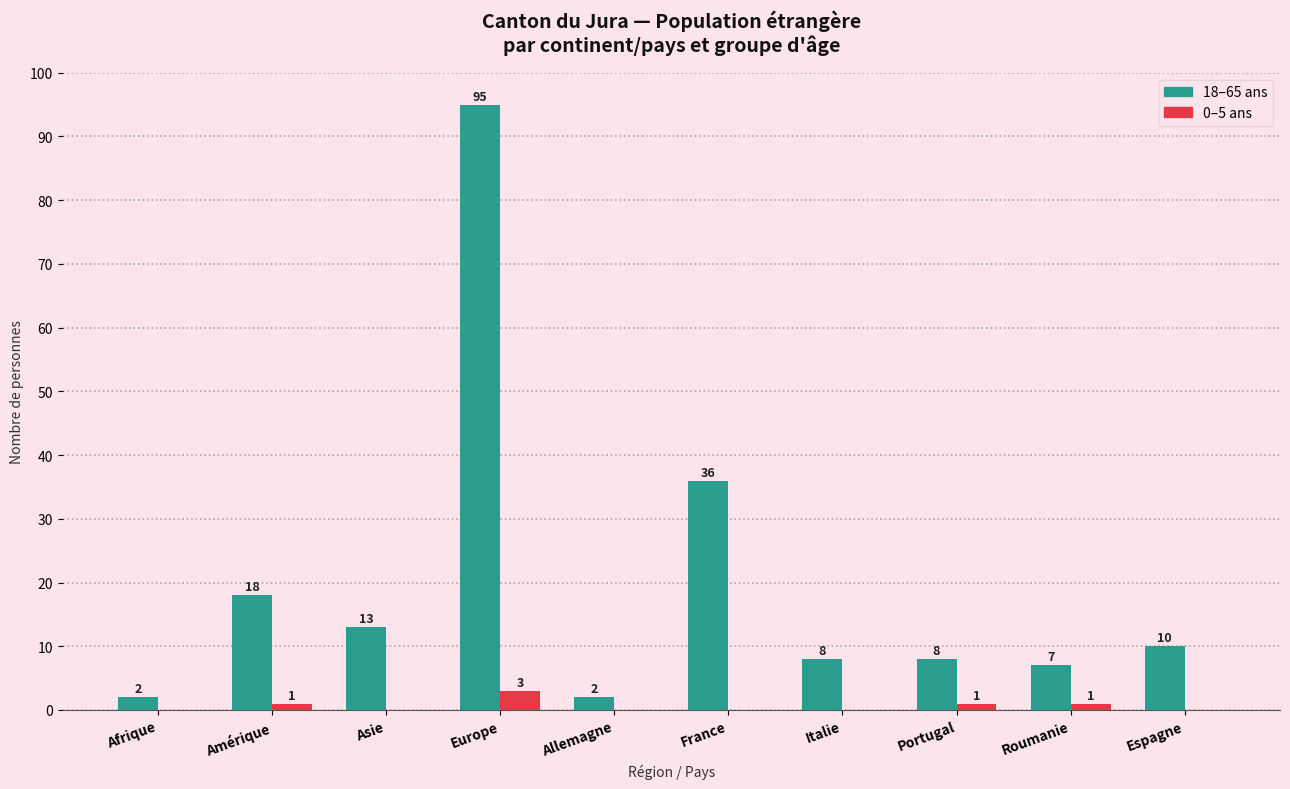

At which category is the sum across all series the highest?

Europe